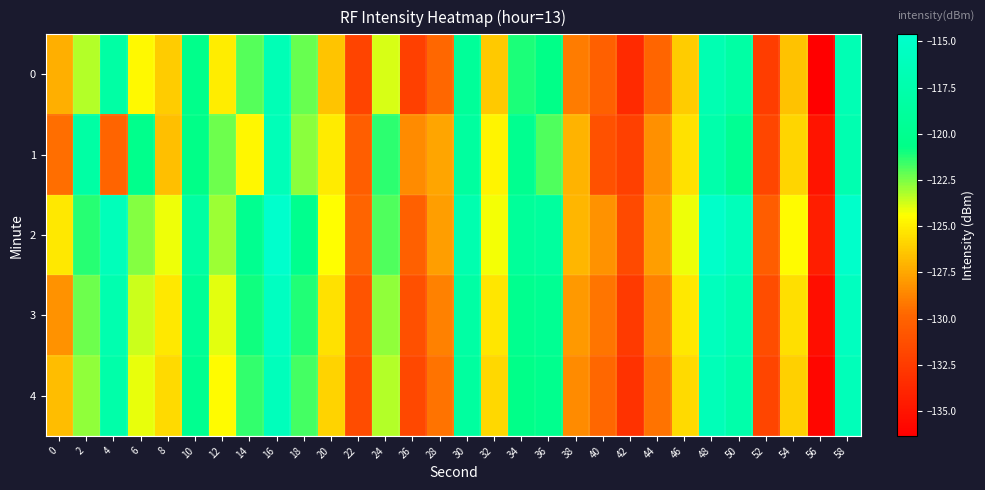

Between 22 and 4, which is larger?

4